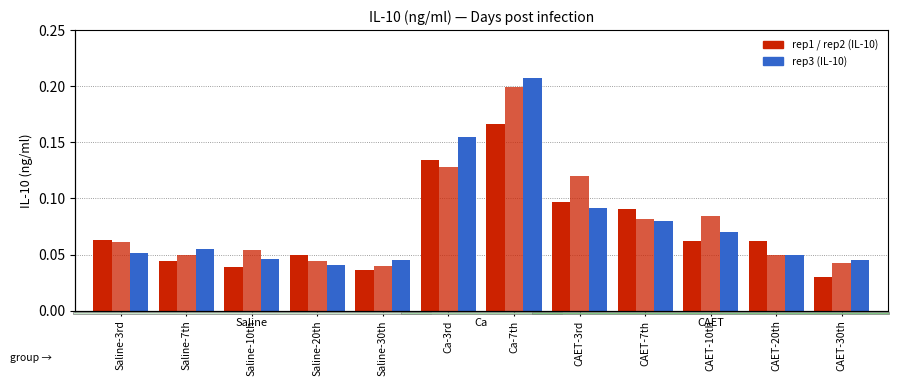

At which label does rep2 reach its minimum?

Saline-30th